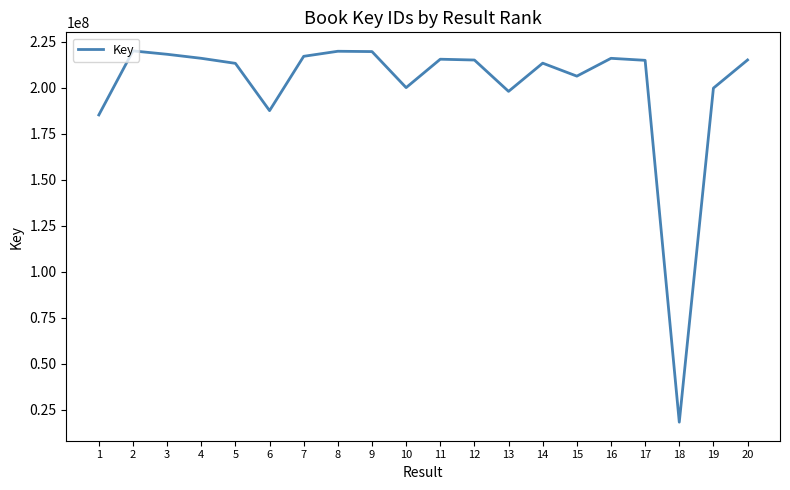

What is the change in value from 2 to 6?

-32472695